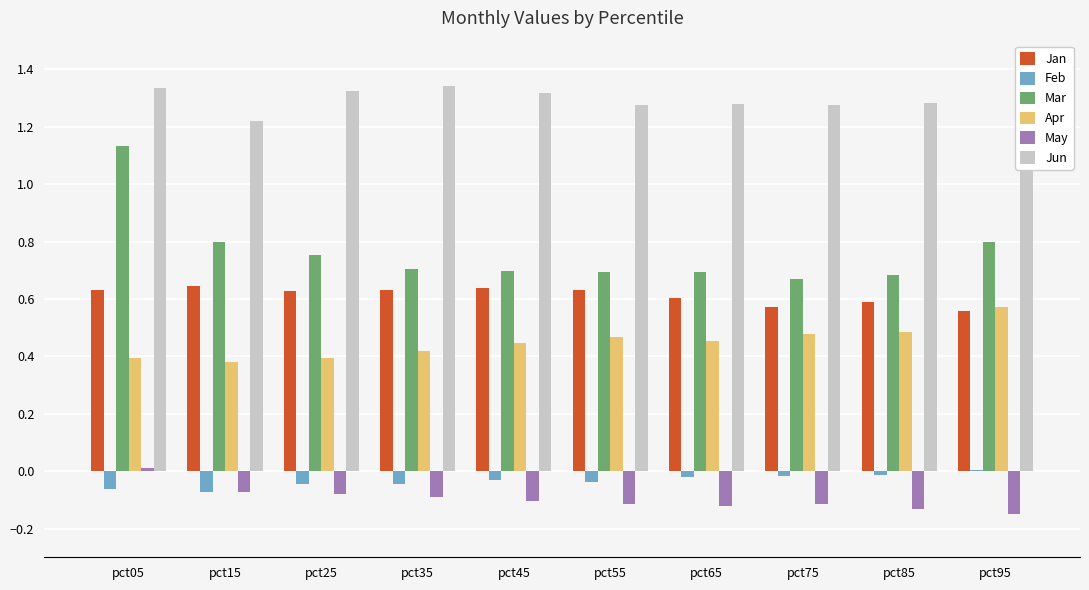

What is the difference between the Apr values at pct65 and pct05?

0.1